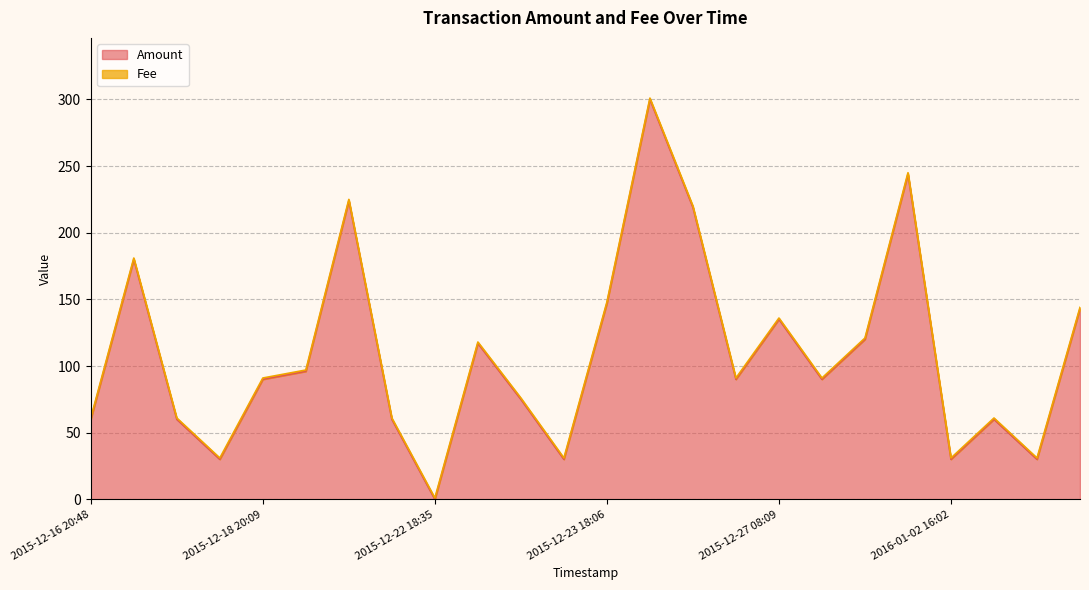

What is the highest value of the Amount series?

300